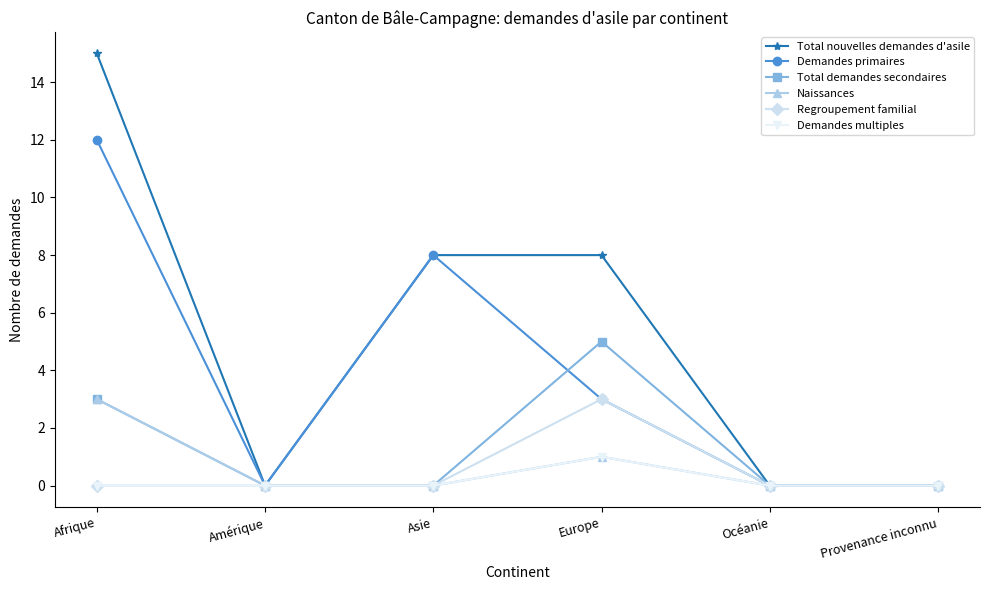

True or false: Demandes primaires has a value of 17 at Afrique.

False